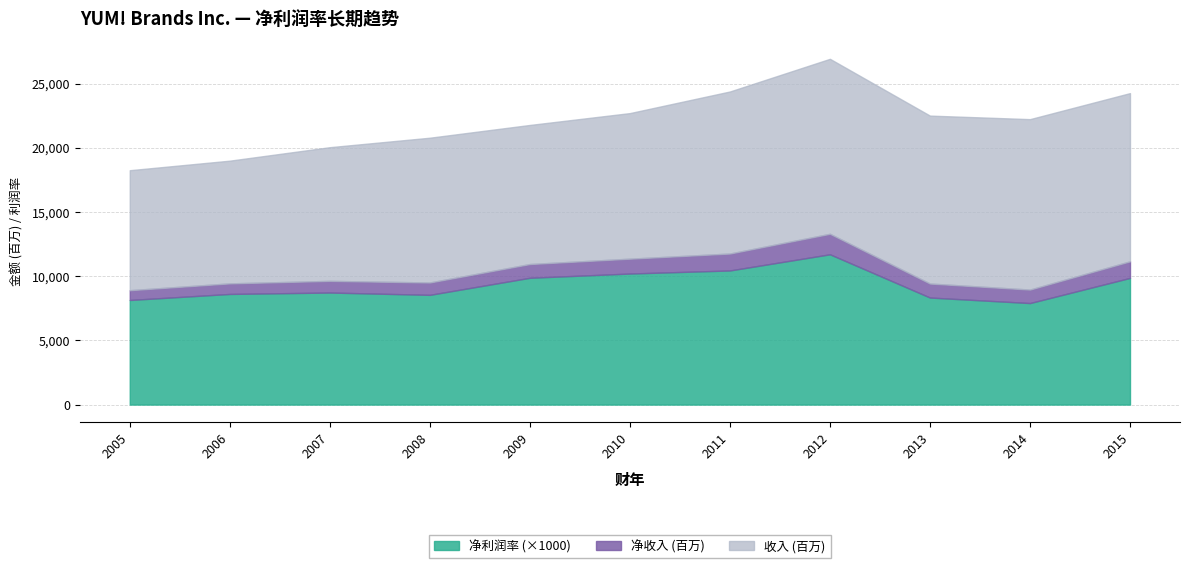

What is the average value of the 收入 (百万) series?

11682.8